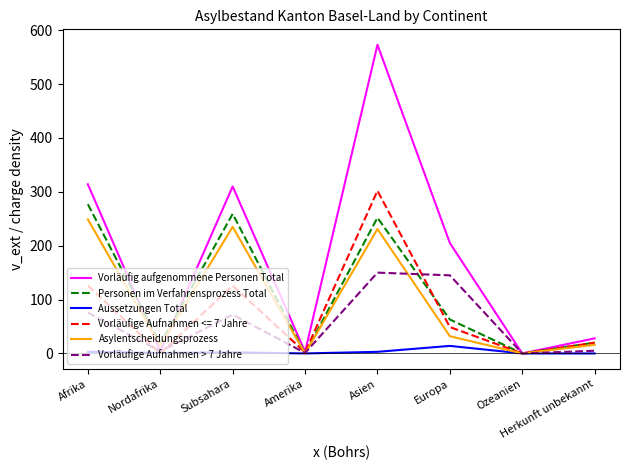

What position from the left is Nordafrika?

2